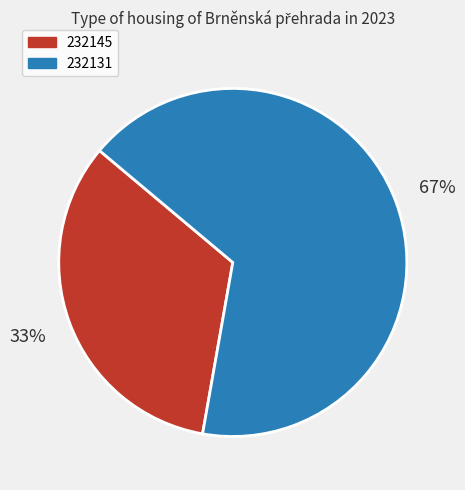

How many segments does this pie chart have?

2